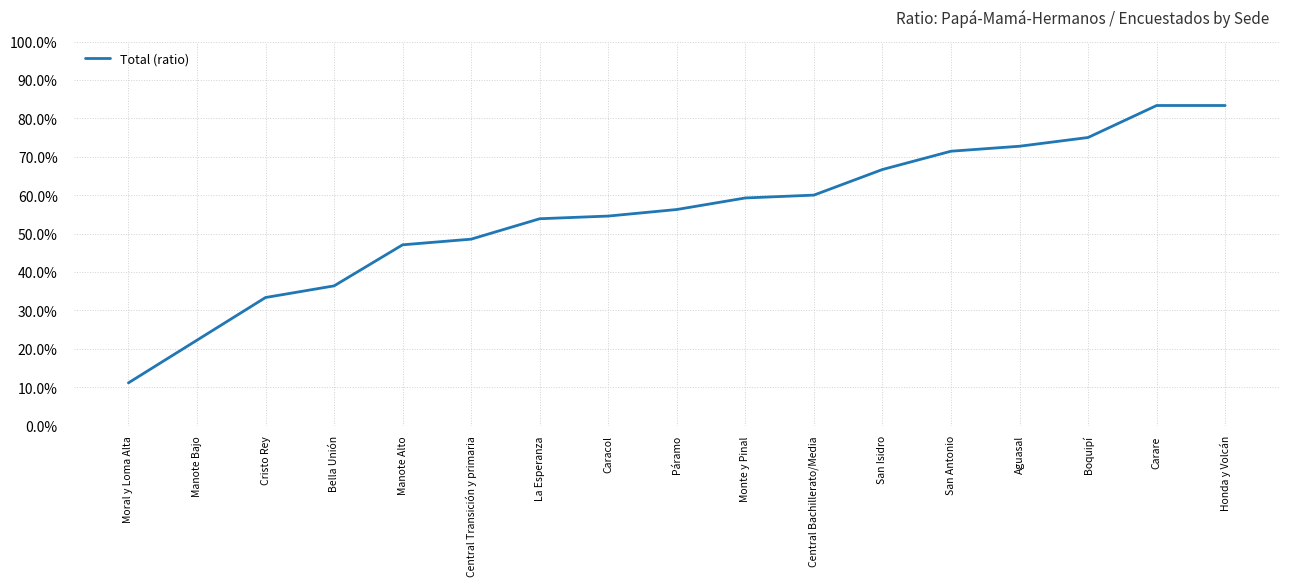

Does the chart have visible grid lines?

Yes